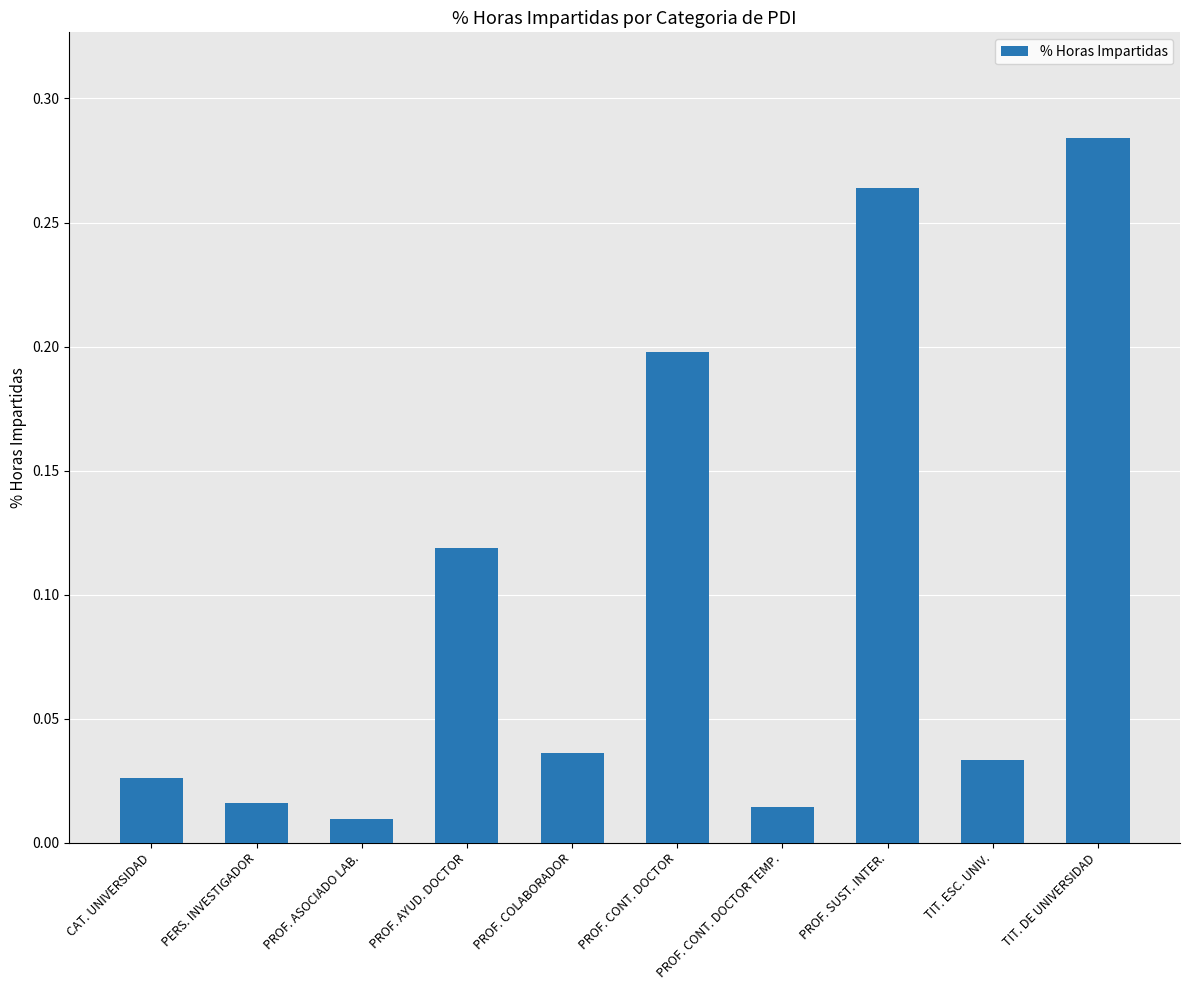

Does the chart contain stacked bars?

No